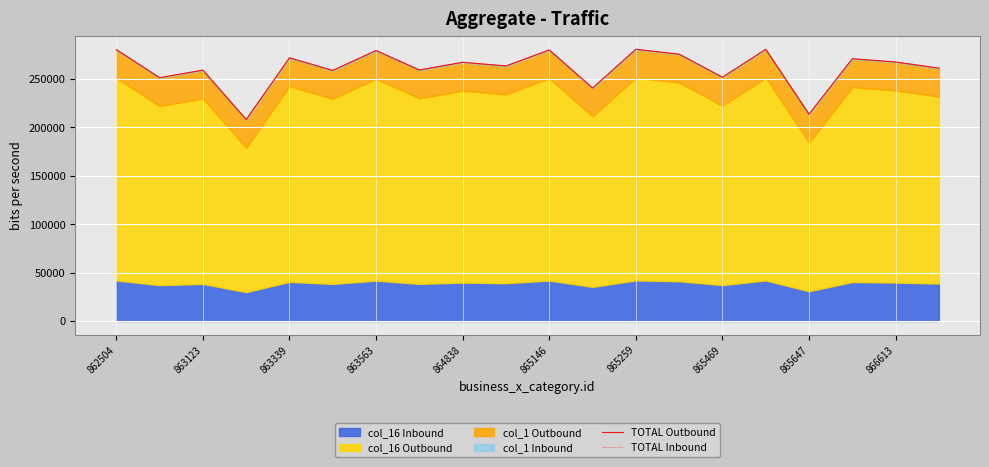

What position from the right is 865259?

8